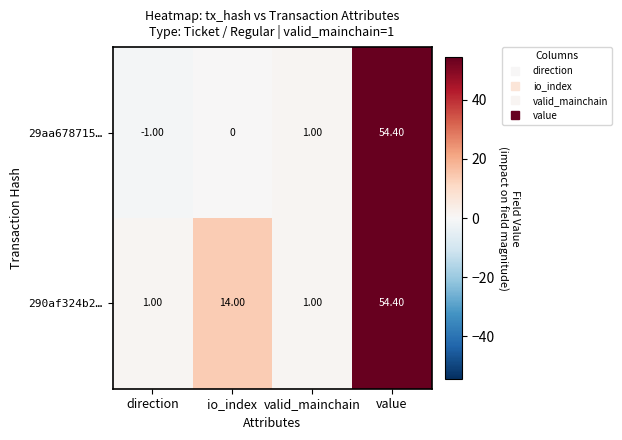

Rank the series at direction from lowest to highest value.

29aa678715…, 290af324b2…